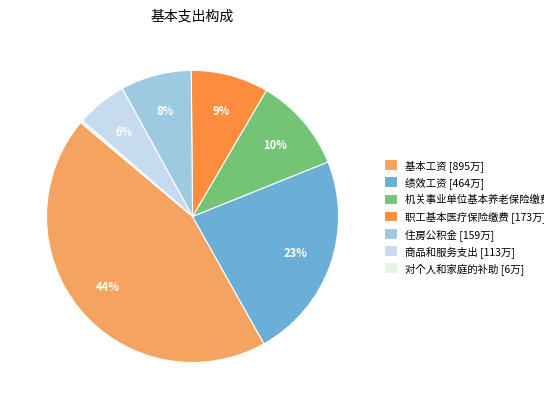

How many segments does this pie chart have?

7